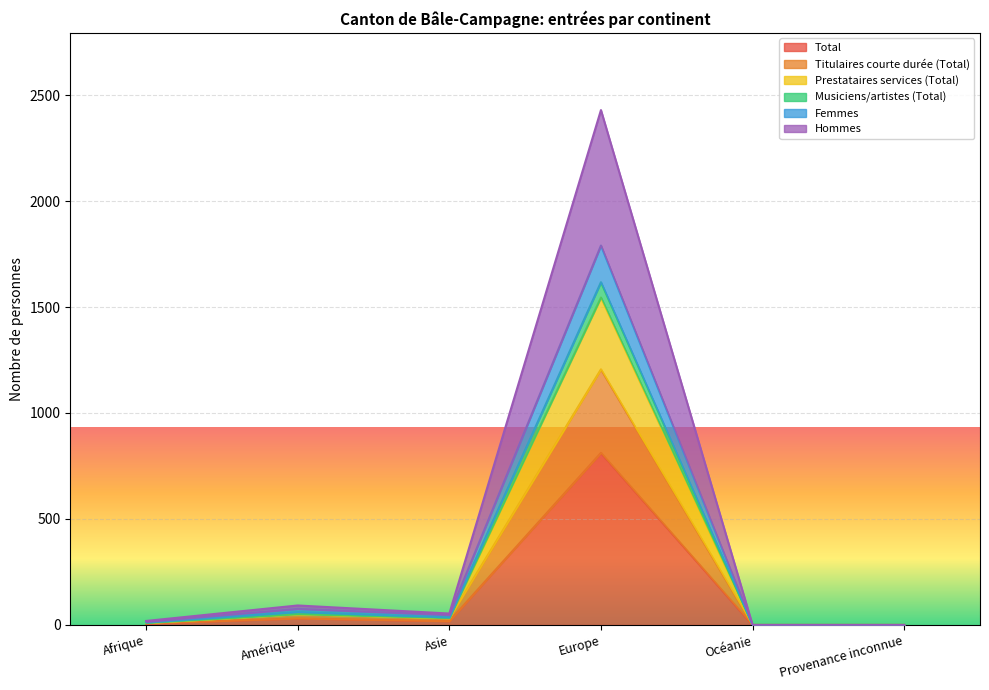

The value of Femmes at Provenance inconnue is -873. True or false?

False